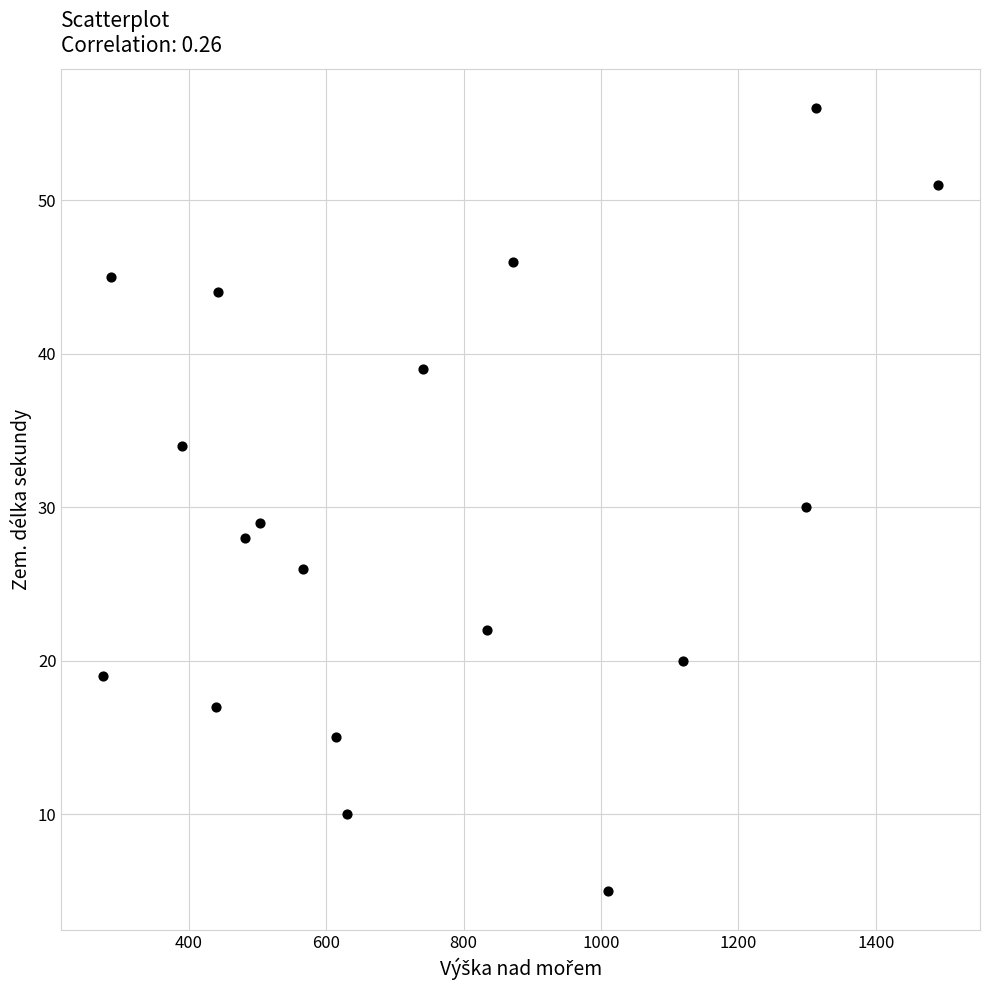

What is the range of X values (max minus min)?

1216